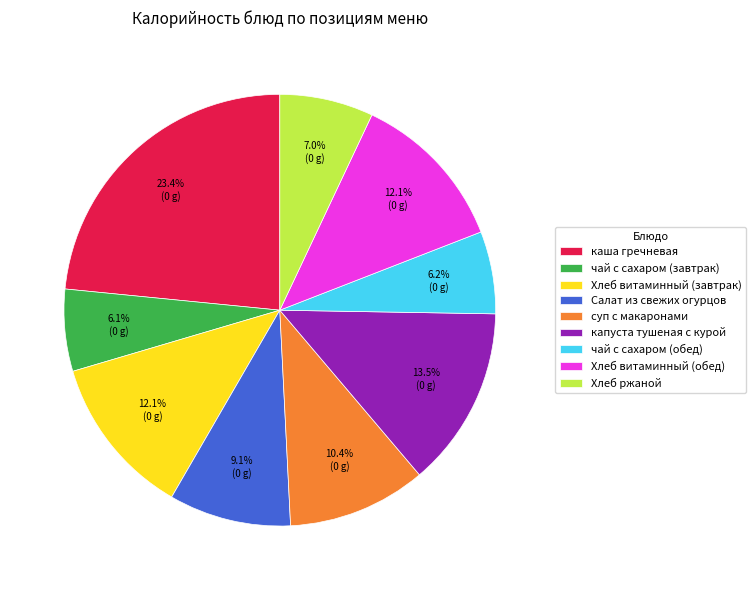

Count the number of slices in the pie.

9